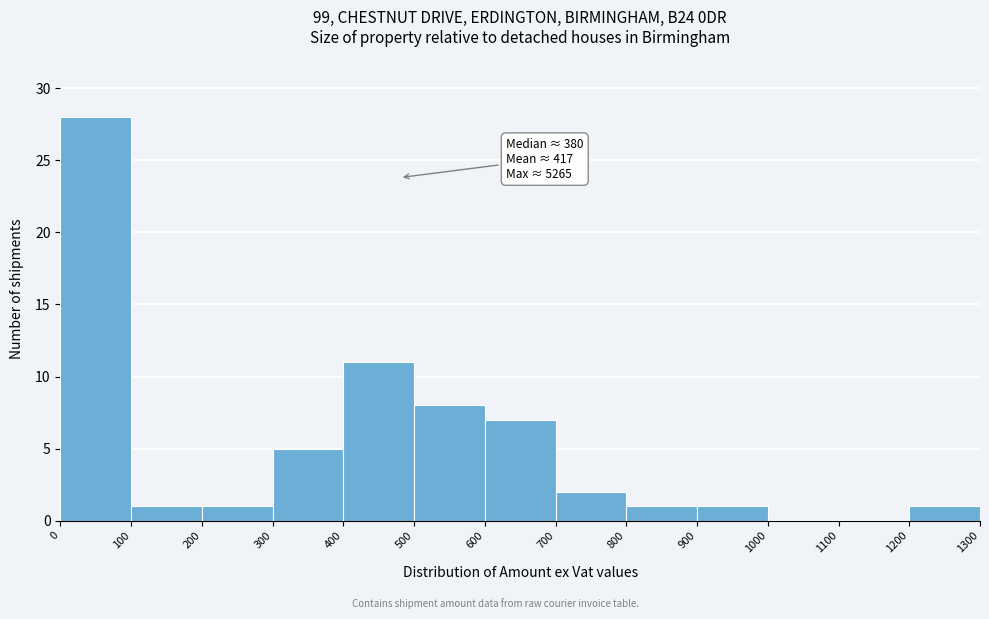

Over which range of the x-axis is the bar tallest?

0 to 100